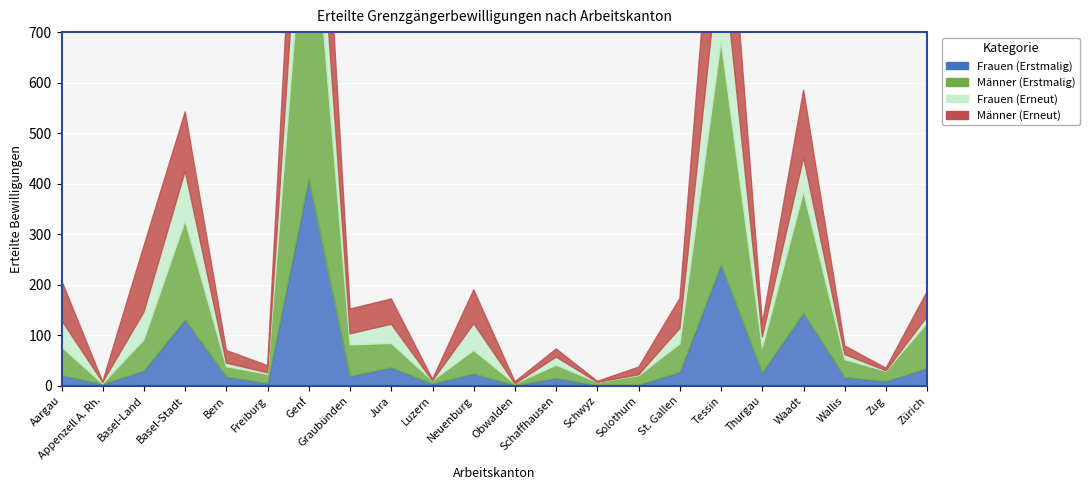

Is the value of Männer (Erstmalig) at Schaffhausen greater than the value of Frauen (Erneut) at St. Gallen?

No